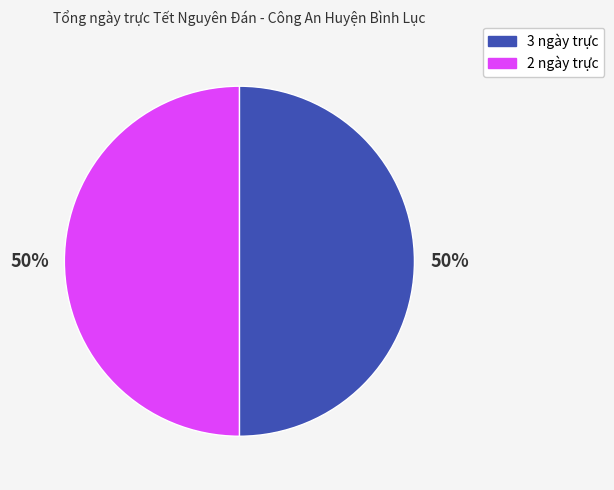

The 2 ngày trực slice represents 44% of the pie. True or false?

False